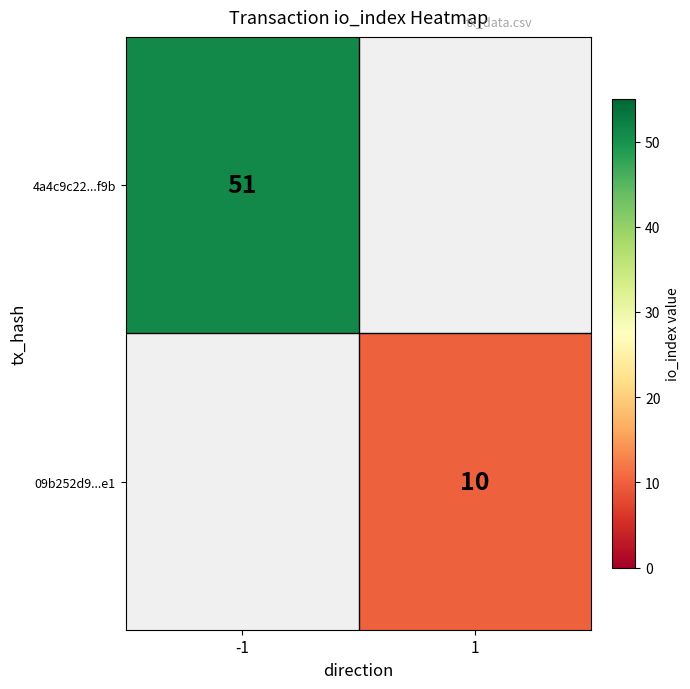

True or false: 09b252d9...e1 has a value of 10 at 1.

True